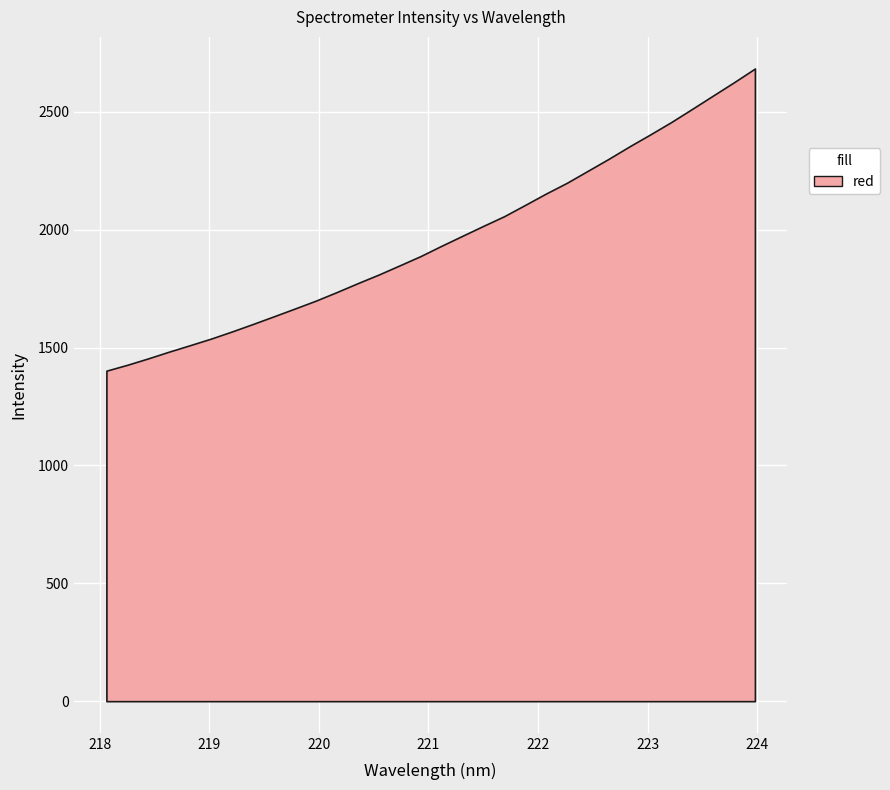

List the labels in order of value, largest first.

223.9802, 223.7895, 223.5987, 223.408, 223.2172, 223.0264, 222.8355, 222.6447, 222.4538, 222.263, 222.0721, 221.8812, 221.6902, 221.4993, 221.3083, 221.1174, 220.9264, 220.7354, 220.5444, 220.3533, 220.1623, 219.9712, 219.7801, 219.589, 219.3979, 219.2067, 219.0156, 218.8244, 218.6332, 218.442, 218.2508, 218.0596